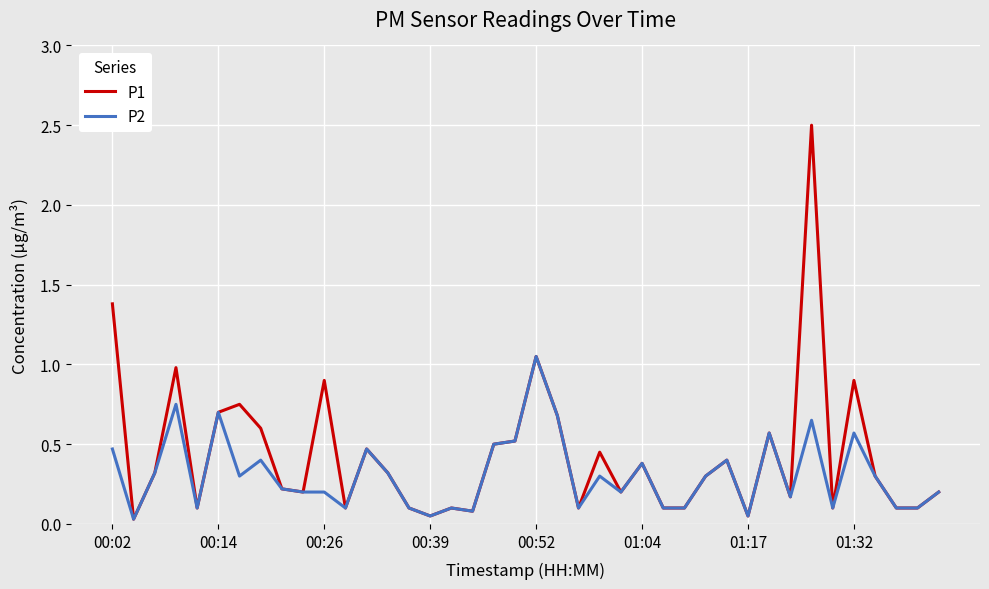

What is the maximum value shown in the chart?

2.5